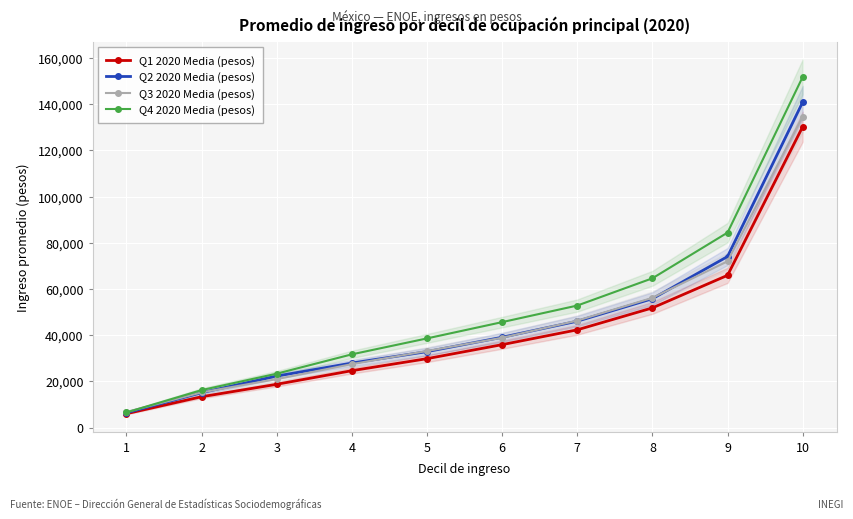

Reading left to right, extract all data points from this chart.

Q1 2020 Media (pesos): 1=6006.5	2=13340.8	3=18731.1	4=24623.7	5=29828.8	6=35894.9	7=42308.7	8=51802.2	9=65901.4	10=130227.3
Q2 2020 Media (pesos): 1=6402.9	2=15093.8	3=22295.7	4=27926.1	5=32867.7	6=39087.4	7=46042.6	8=55772.7	9=74032.8	10=140866.1
Q3 2020 Media (pesos): 1=6762.0	2=15222.1	3=20978.0	4=27465.8	5=33139.2	6=38874.5	7=46292.1	8=56151.5	9=71973.0	10=134646.5
Q4 2020 Media (pesos): 1=6543.3	2=16221.7	3=23332.5	4=31699.1	5=38592.2	6=45643.6	7=52817.2	8=64612.9	9=84395.9	10=151791.4